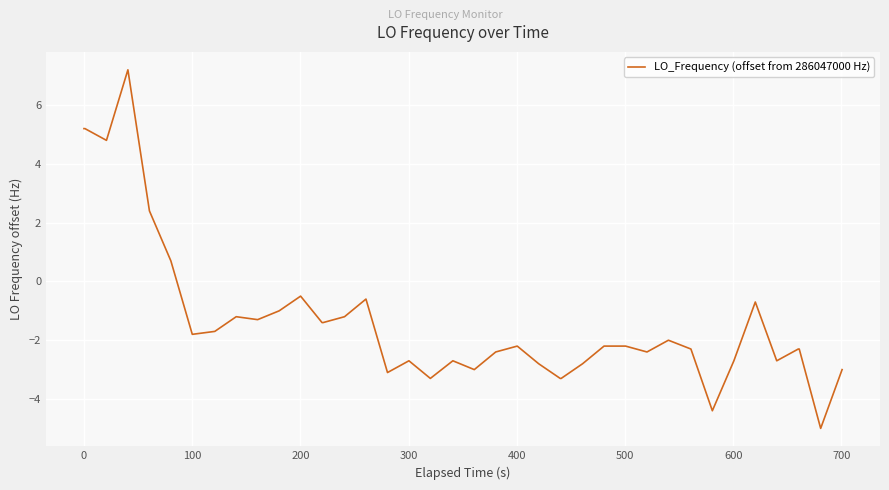

What is the difference between the maximum and minimum values?

12.2